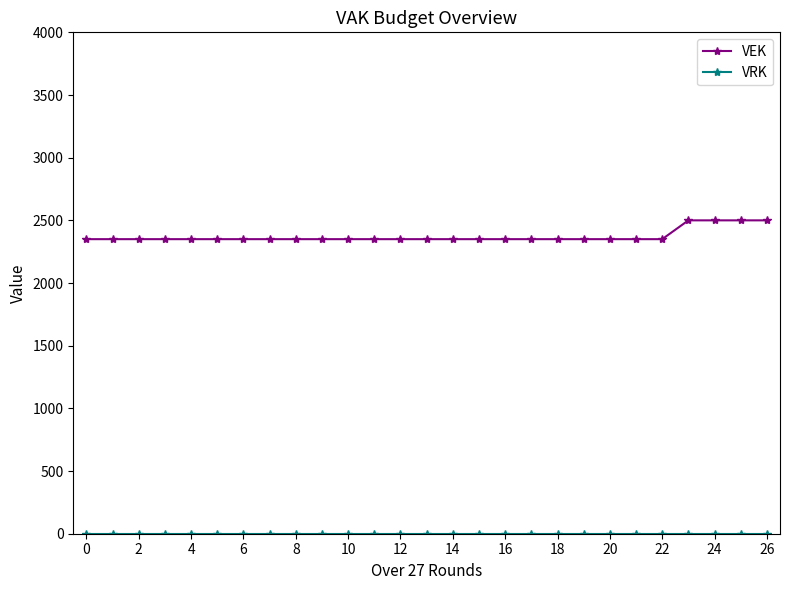

Does the chart display data point markers on the line(s)?

Yes